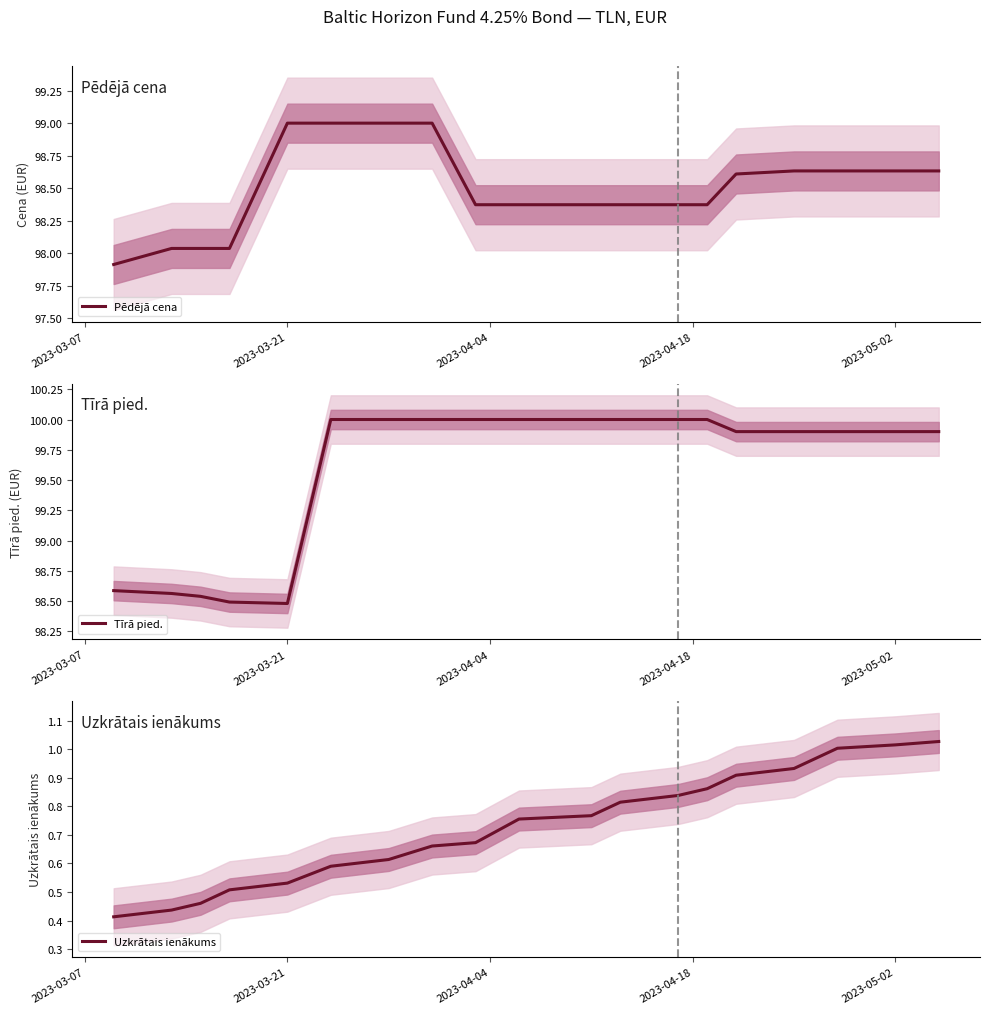

What is the minimum value for Pēdējā cena?

97.9